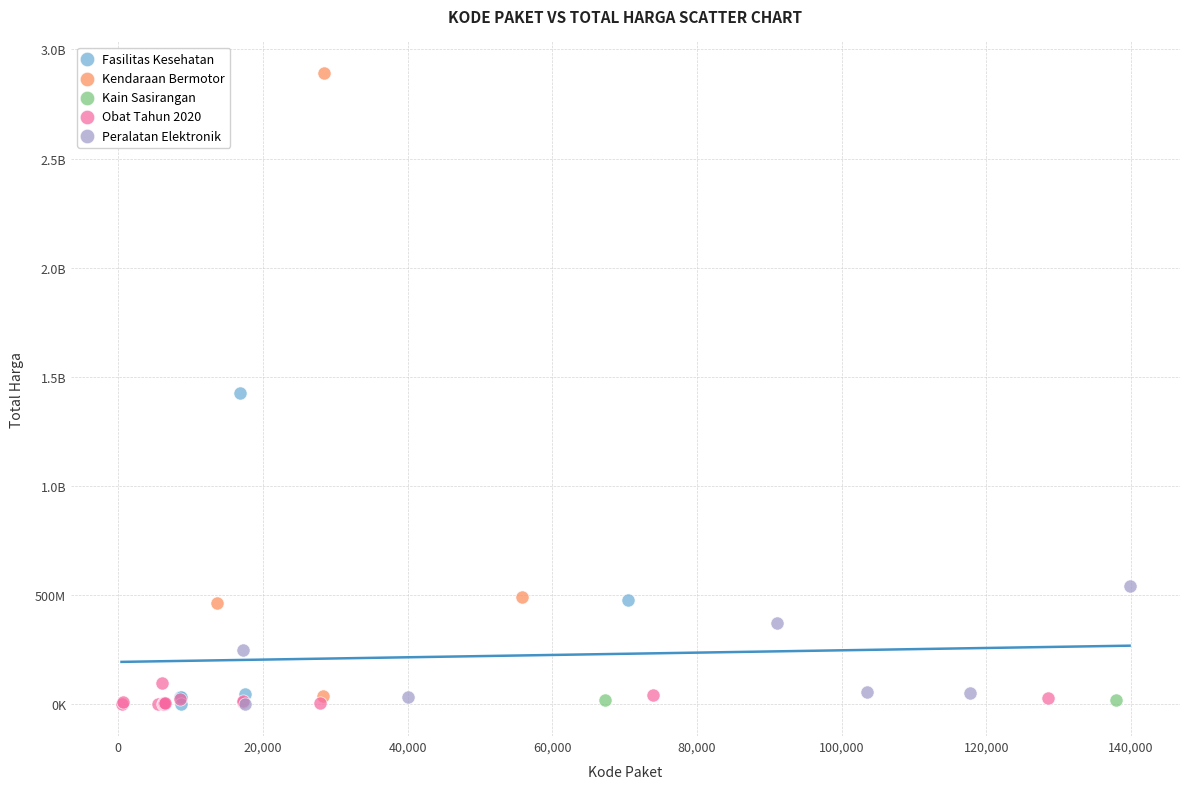

What are all the series names shown in the legend?

Fasilitas Kesehatan, Kendaraan Bermotor, Kain Sasirangan, Obat Tahun 2020, Peralatan Elektronik